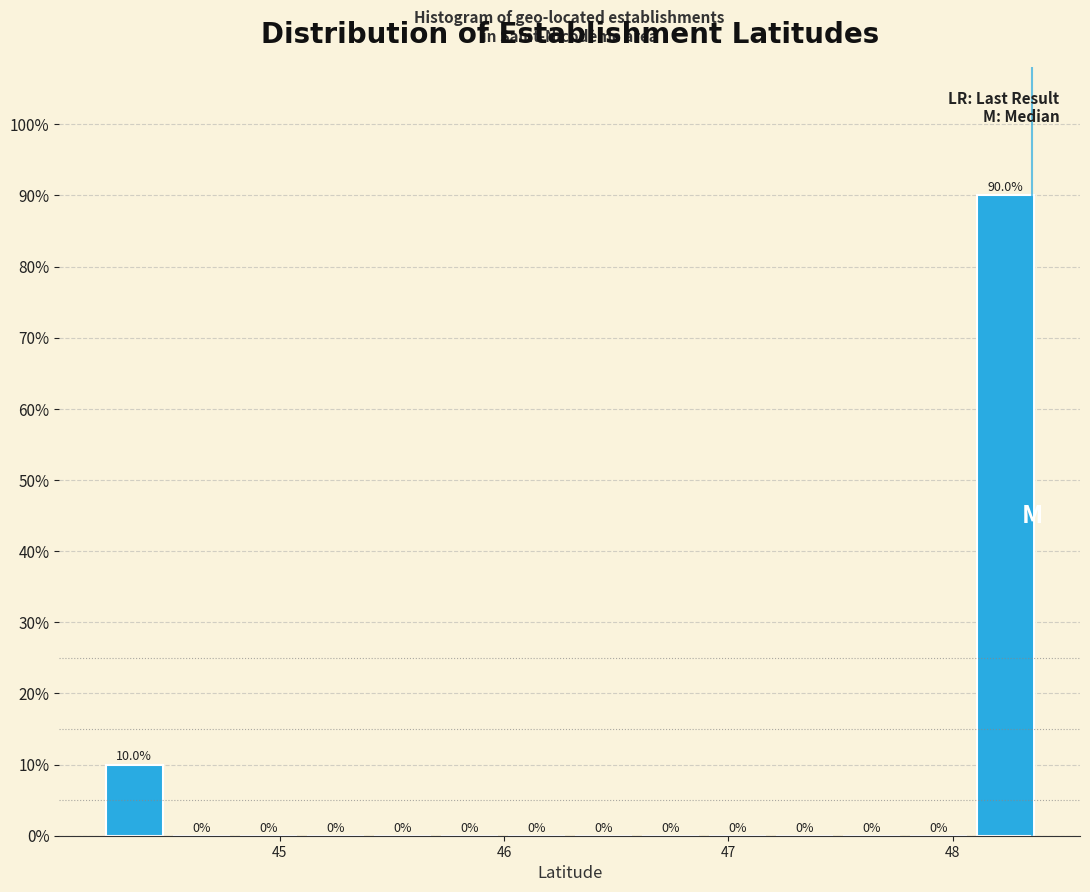

Around what value on the x-axis is the tallest bar? Give the approximate position of its centre, as read against the axis.

48.2